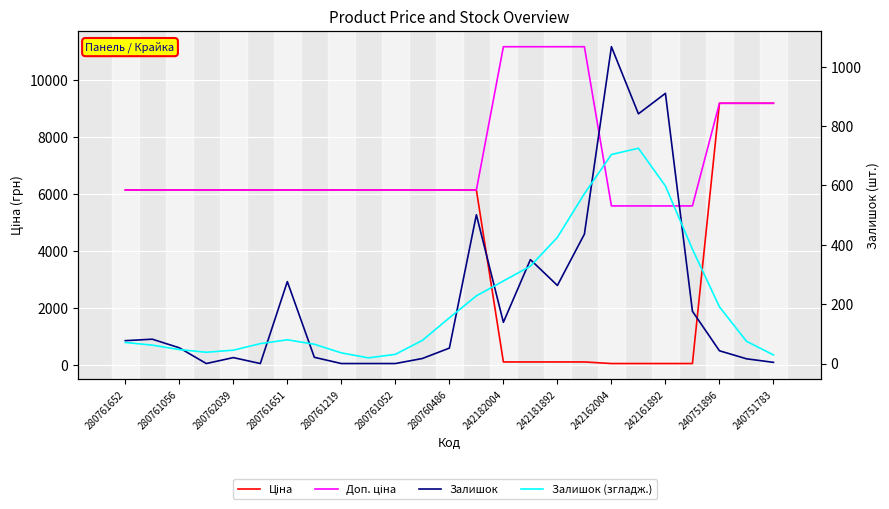

What are all the series names shown in the legend?

Ціна, Доп. ціна, Залишок, Залишок (згладж.)